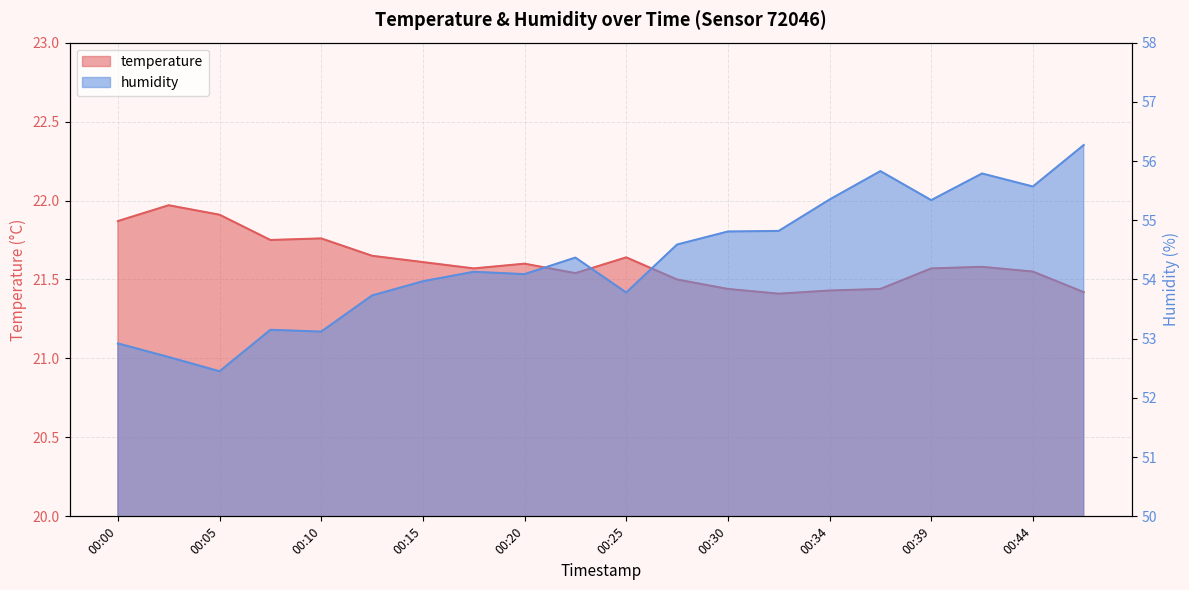

Reading left to right, list all the values displayed in this chart.

temperature: 21.9	22.0	21.9	21.8	21.8	21.6	21.6	21.6	21.6	21.5	21.6	21.5	21.4	21.4	21.4	21.4	21.6	21.6	21.6	21.4
humidity: 52.9	52.7	52.5	53.1	53.1	53.7	54.0	54.1	54.1	54.4	53.8	54.6	54.8	54.8	55.4	55.8	55.3	55.8	55.6	56.3